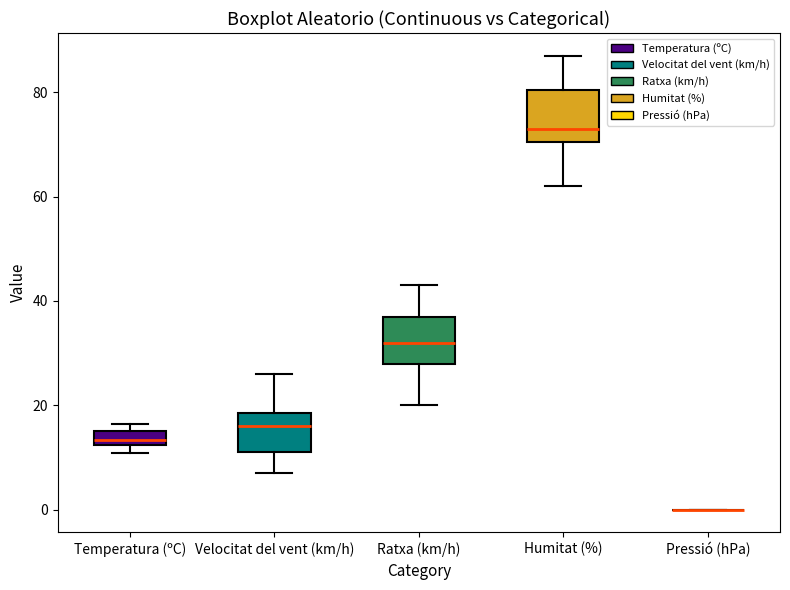

Where does the median line of the box for Temperatura (ºC) sit on the y-axis? The values are not printed on the chart, so give them approximately, as read against the axis.

14